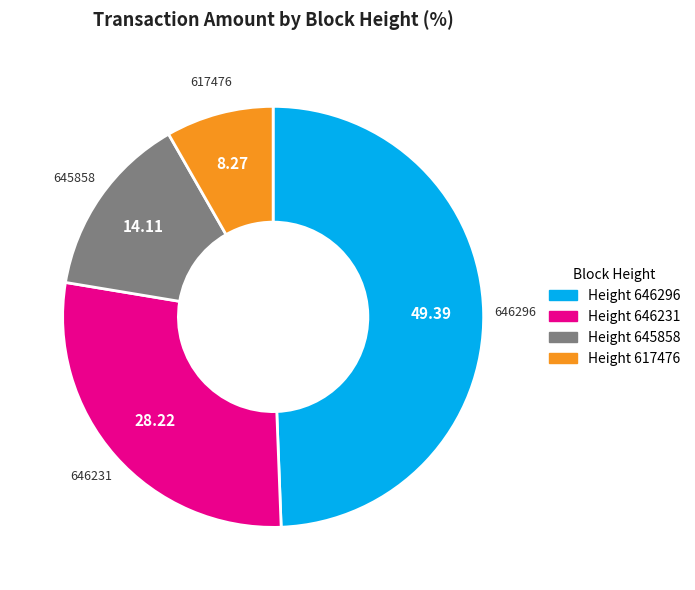

Is 645858 the majority of the pie?

No